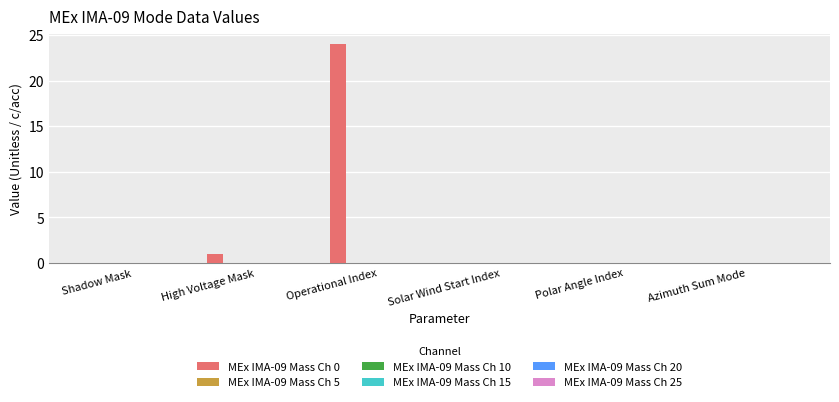

What is the maximum value shown in the chart?

24